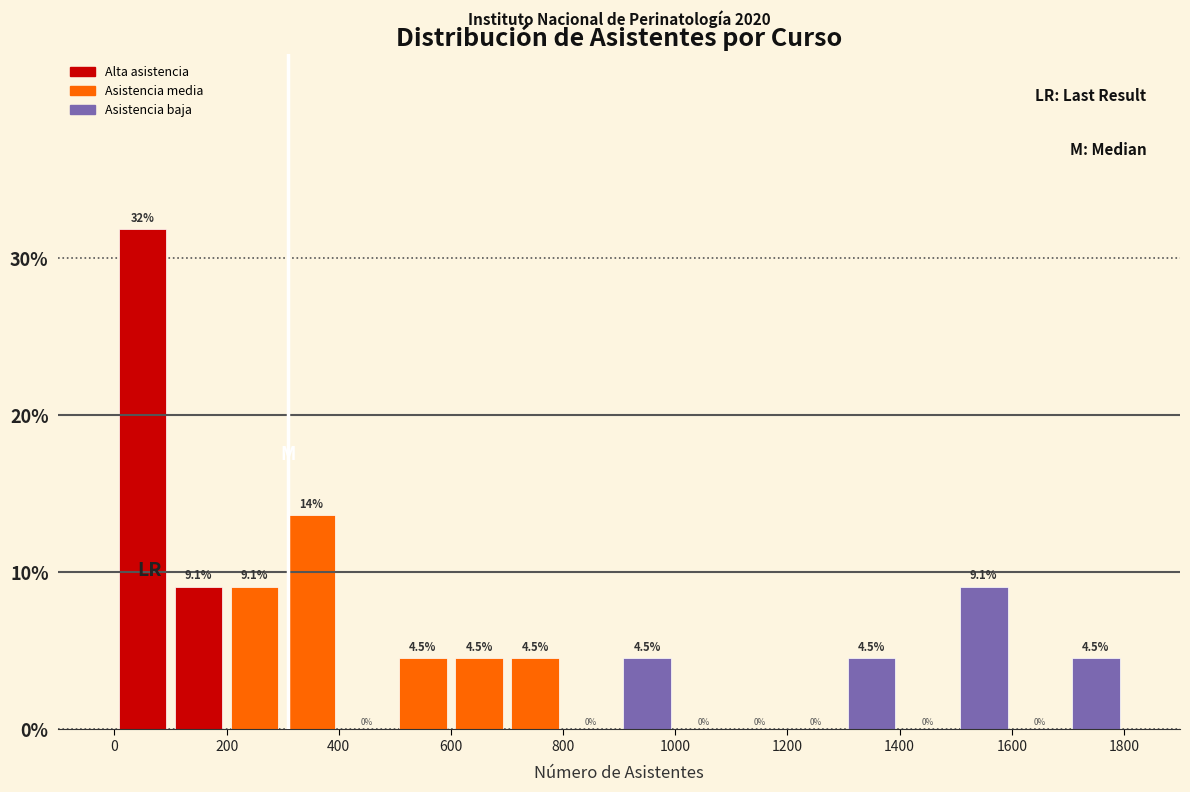

Which range on the x-axis has the tallest bar?

0 to 100